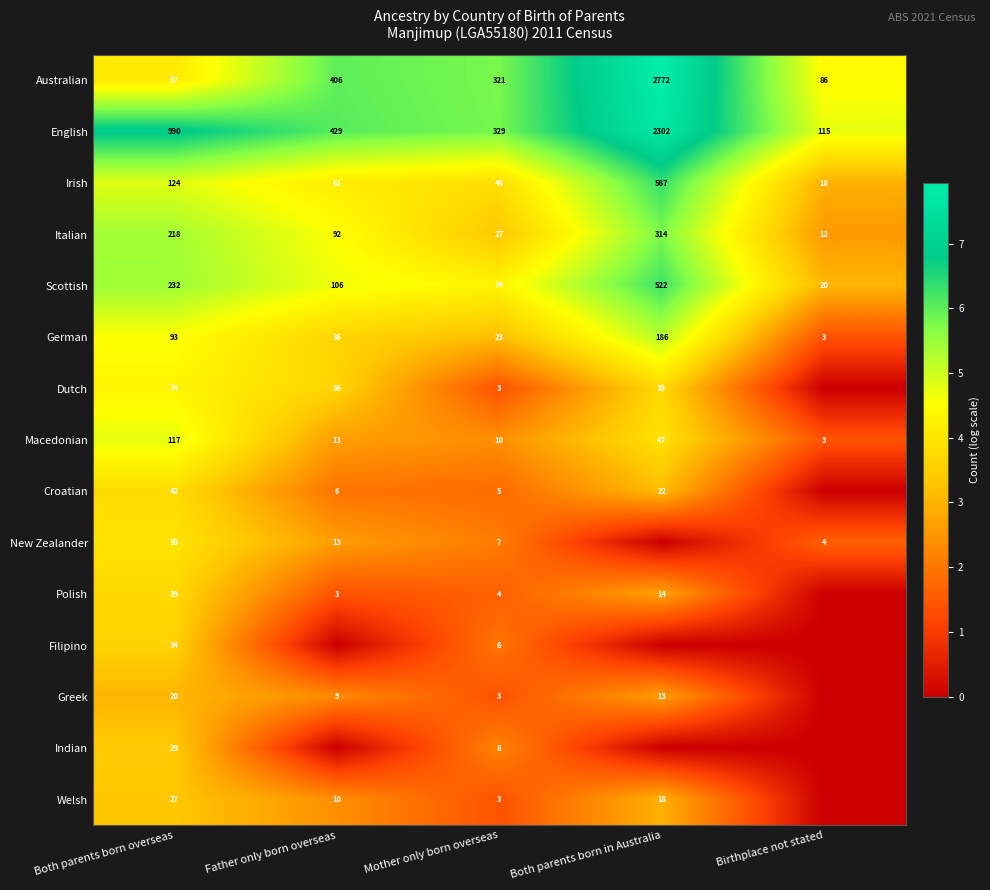

True or false: English has a value of 126 at Mother only born overseas.

False